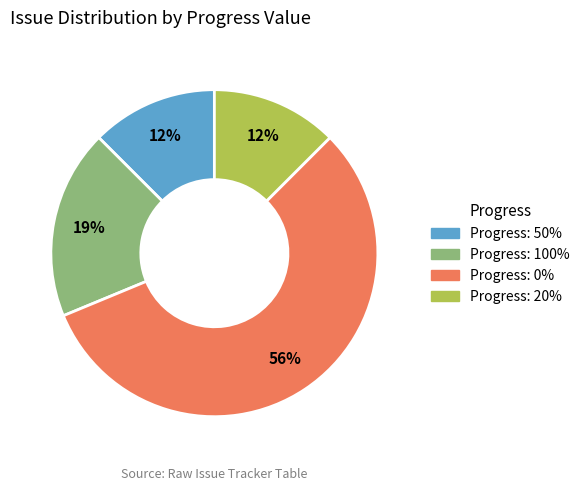

Is the sum of Progress: 50% and Progress: 20% greater than half?

No